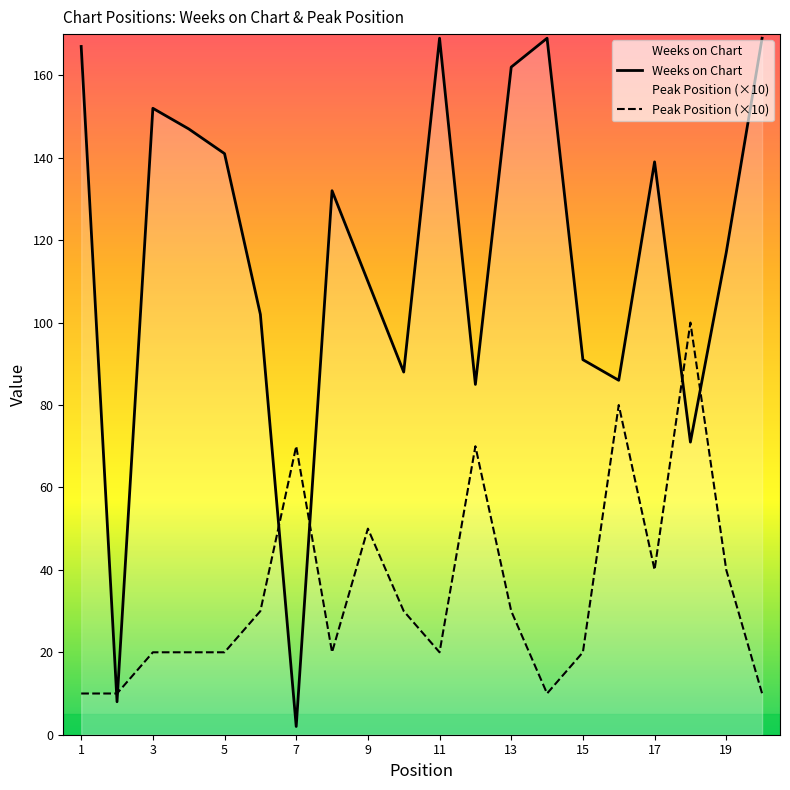

How many data points in Peak Position (×10) are less than 30?

10